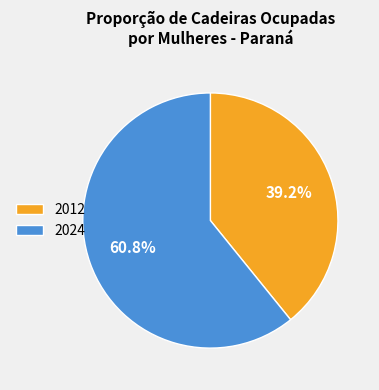

Rank the categories by value from highest to lowest.

2024, 2012